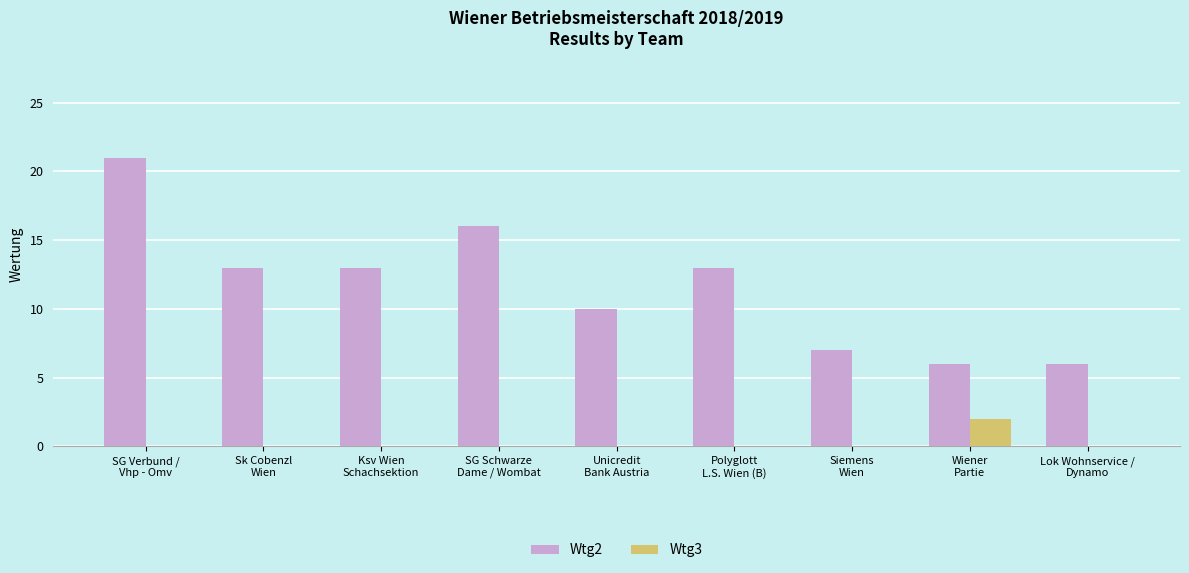

Is the value of Wtg3 at Sk Cobenzl
Wien greater than the value of Wtg2 at Siemens
Wien?

No